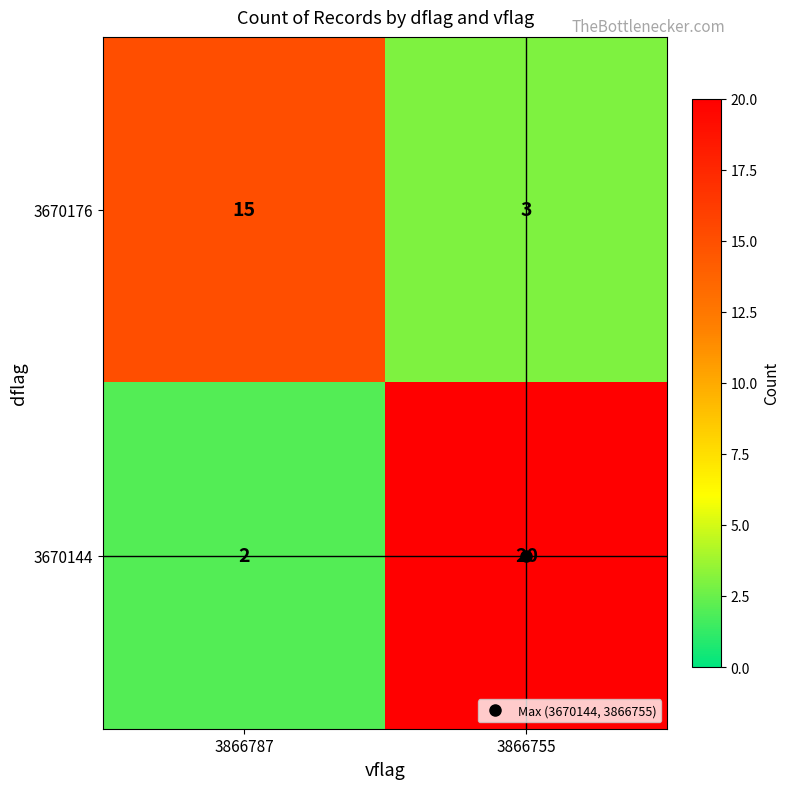

The 3670176 series shows 1 at 3866755. True or false?

False